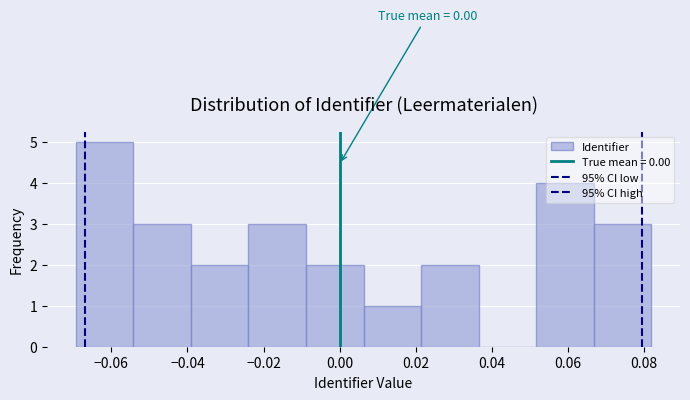

Over which range of the x-axis is the bar tallest?

-0.070 to -0.054